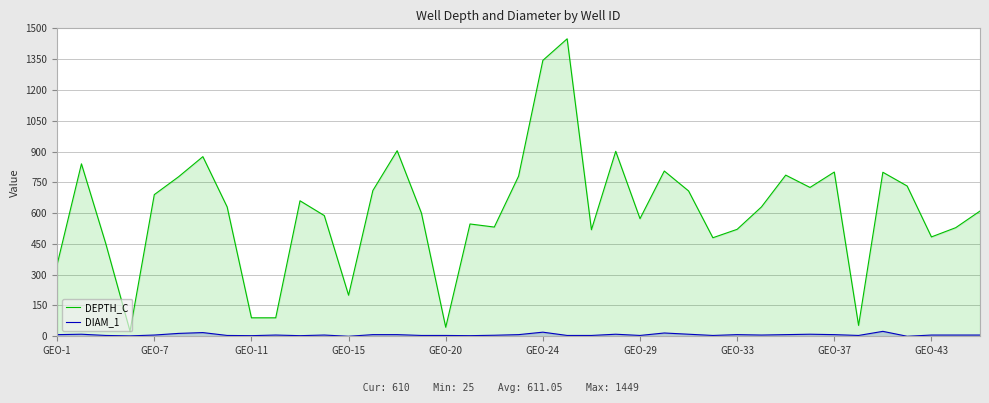

Rank the series by their maximum value, from highest to lowest.

DEPTH_C, DIAM_1